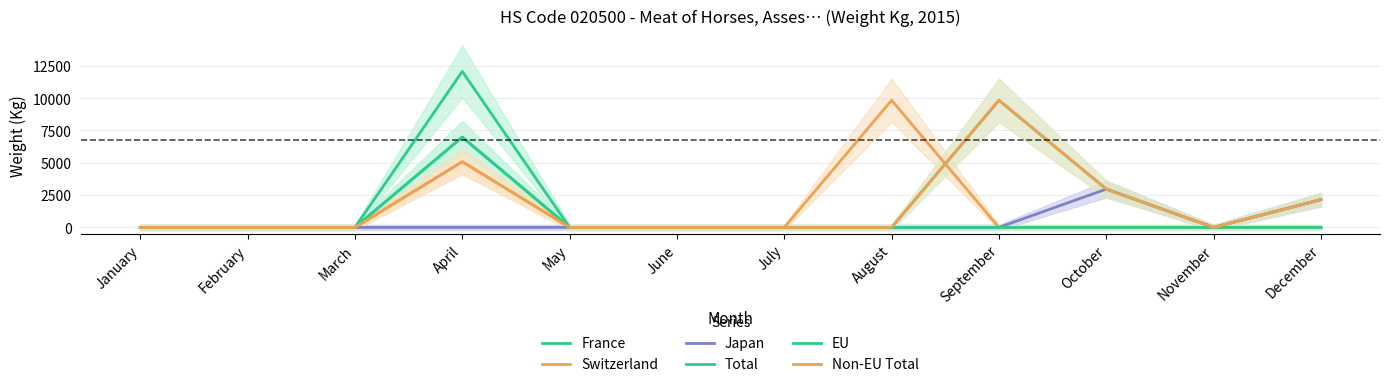

Reading left to right, list all the values displayed in this chart.

France: 0	0	0	6985	0	0	0	0	0	0	0	0
Switzerland: 0	0	0	5082	0	0	0	9834	0	0	0	0
Japan: 0	0	0	0	0	0	0	0	0	2963	0	2149
Total: 0	0	0	12067	0	0	0	0	9834	2963	0	2149
EU: 0	0	0	6985	0	0	0	0	0	0	0	0
Non-EU Total: 0	0	0	5082	0	0	0	0	9834	2963	0	2149